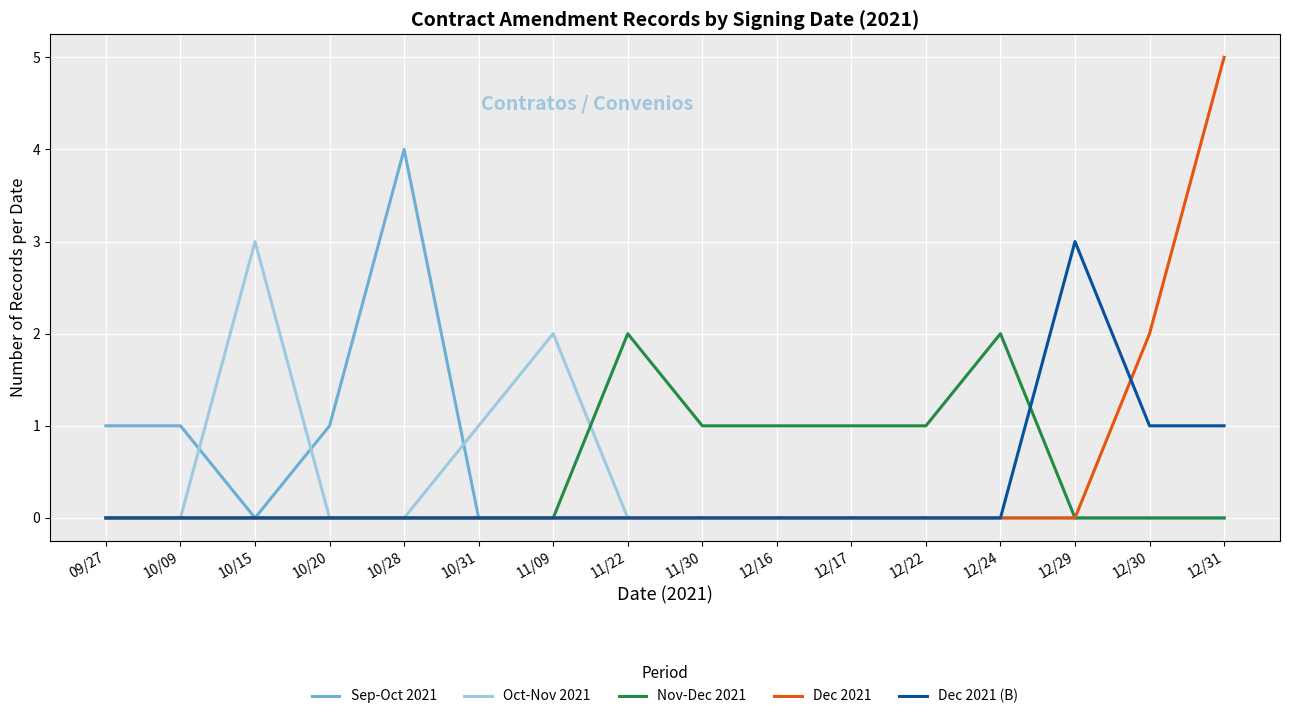

Is it true that Nov-Dec 2021 equals 0 at 10/09?

True